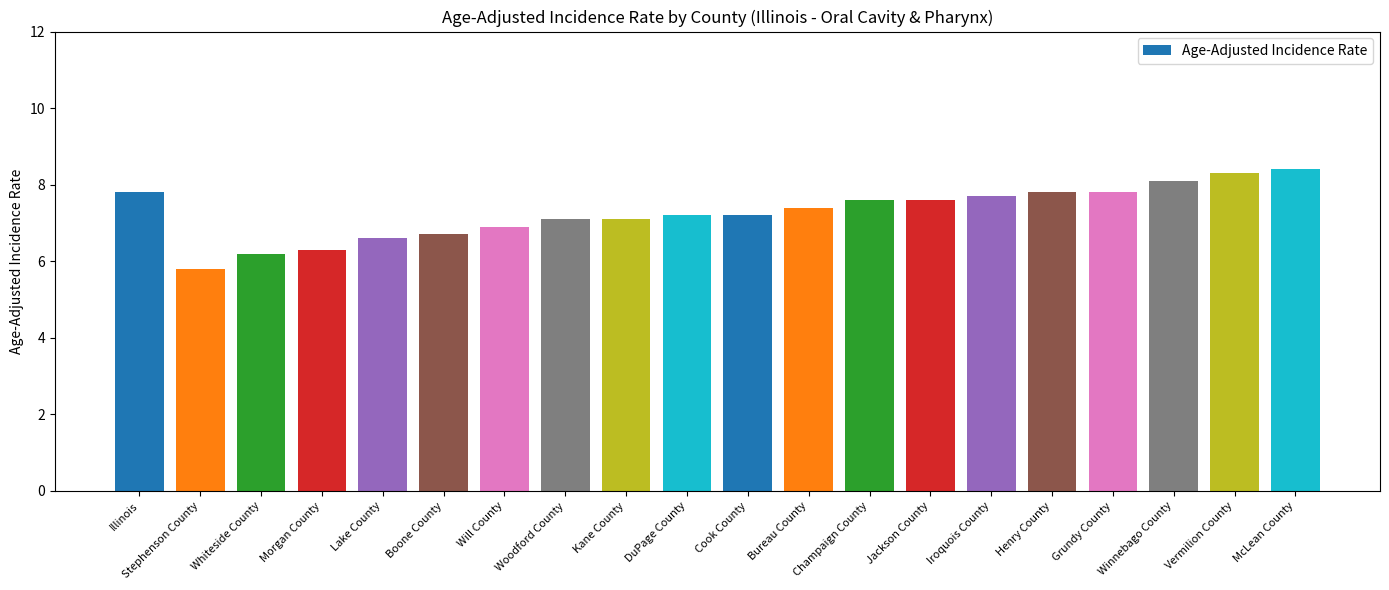

What is the label of the 2nd bar from the right?

Vermilion County